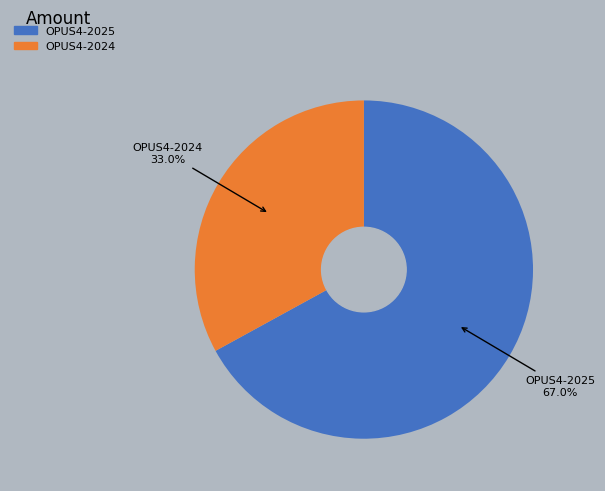

Is the sum of OPUS4-2025 and OPUS4-2024 greater than half?

Yes